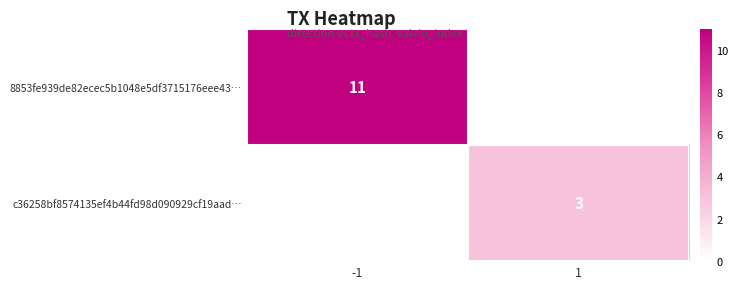

True or false: 8853fe939de82ecec5b1048e5df3715176eee43… has a value of 11 at -1.

True